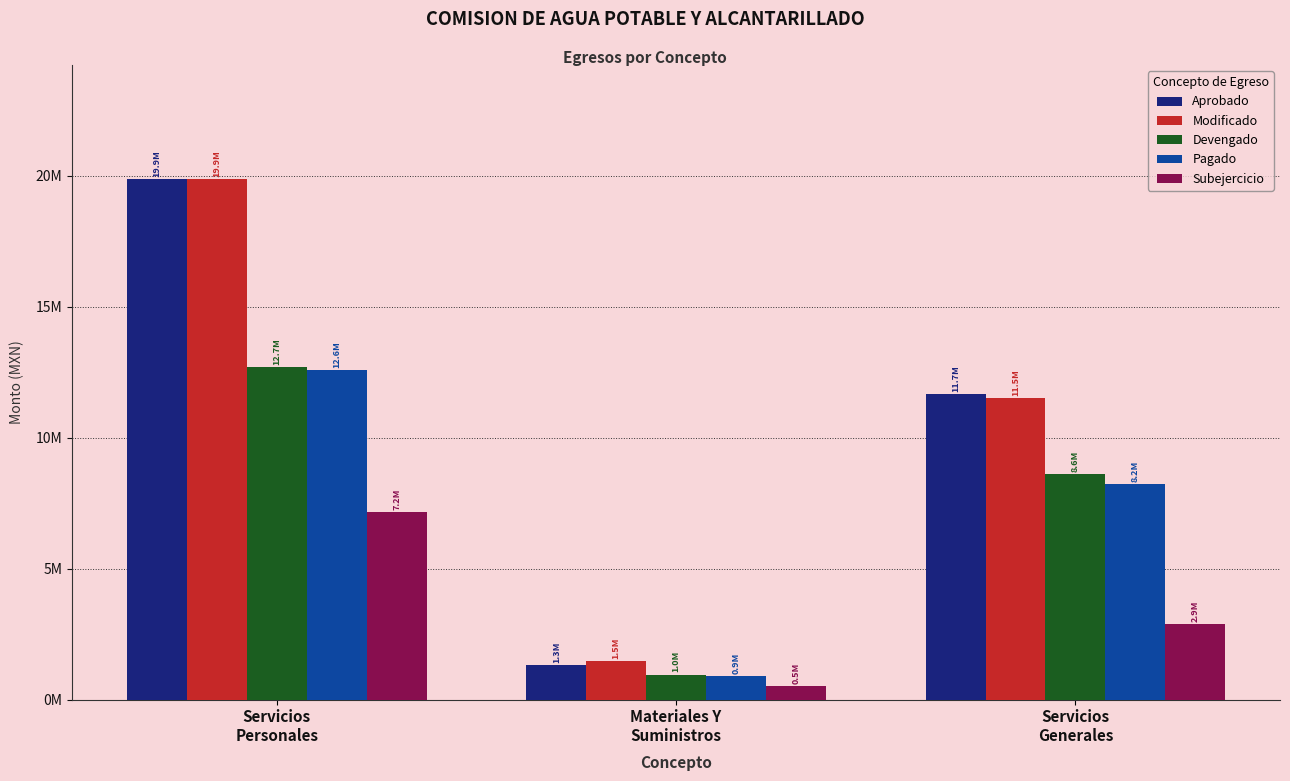

What is the greatest value displayed?

19856468.0